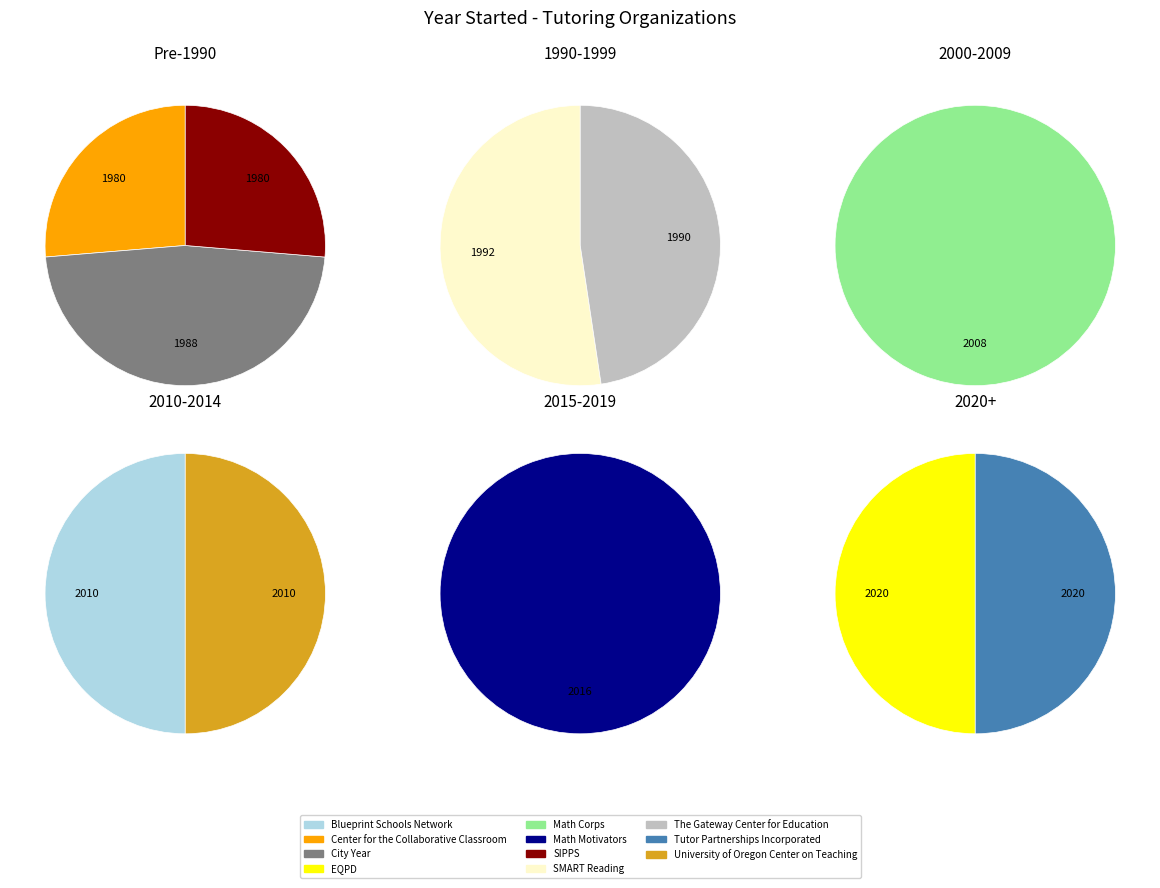

Which has a higher value, The Gateway Center for Education or Center for the Collaborative Classroom?

The Gateway Center for Education